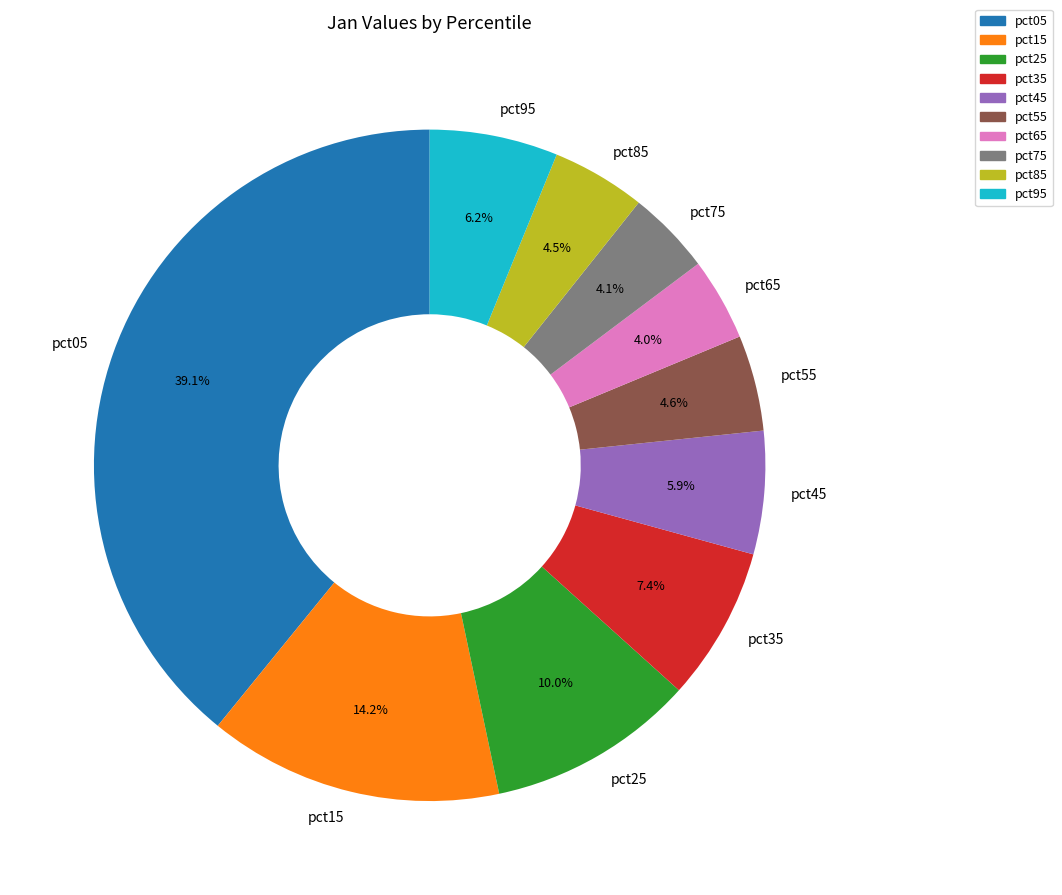

Between pct95 and pct65, which is larger?

pct95